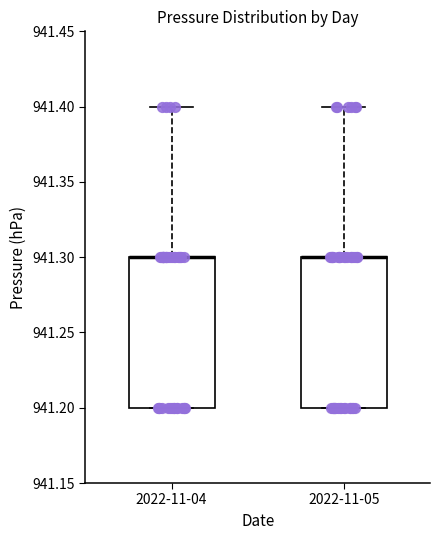

Reading left to right, read every box against the y-axis: the position of its median line, the range the box covers, and the ends of its whiskers. The values are not printed on the chart, so give them approximately, as read against the axis.

2022-11-04: median 941.3 (drawn on the box's upper edge), box 941.2 to 941.3, whiskers 941.2 to 941.4
2022-11-05: median 941.3 (drawn on the box's upper edge), box 941.2 to 941.3, whiskers 941.2 to 941.4